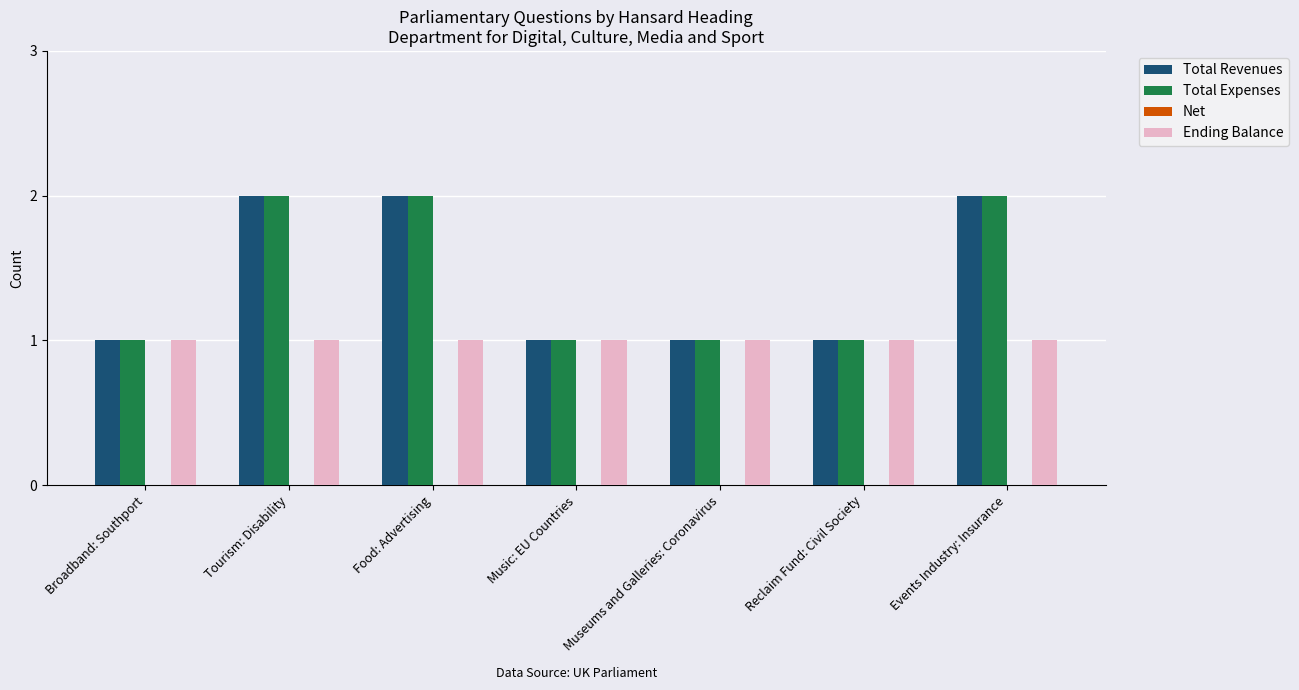

What is the difference between the second highest and minimum values in the Total Expenses series?

1